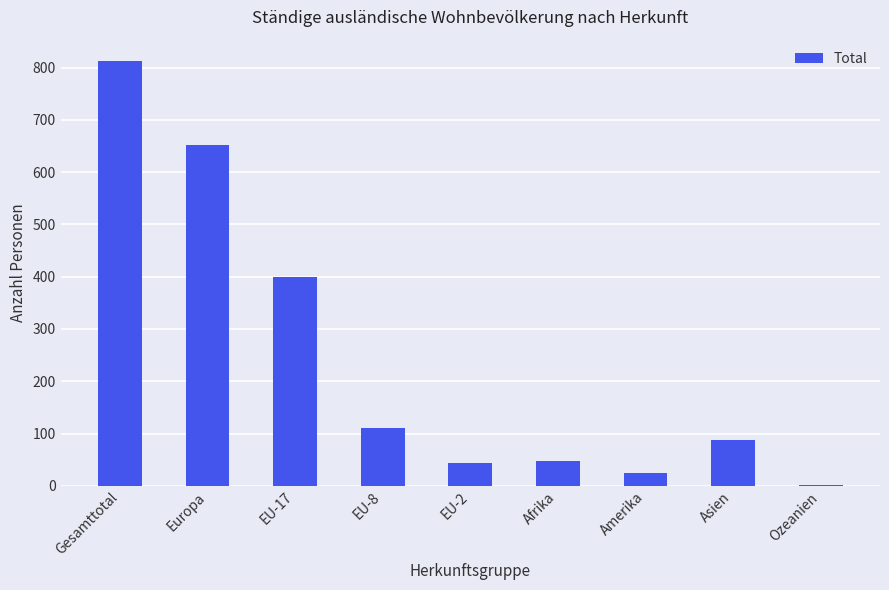

What is the sum of all values?

2179